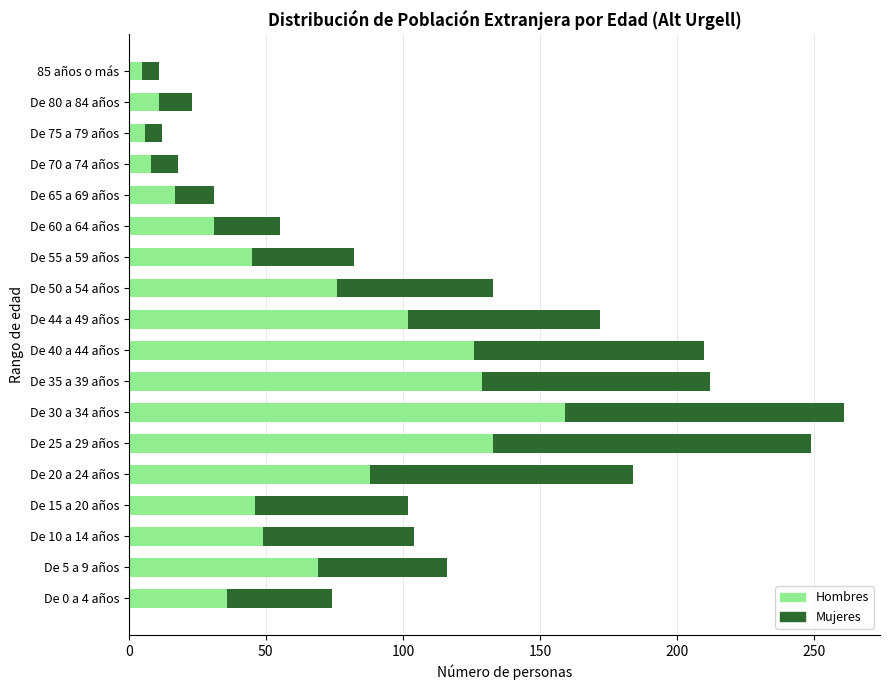

What is the sum of all Hombres values?

1136